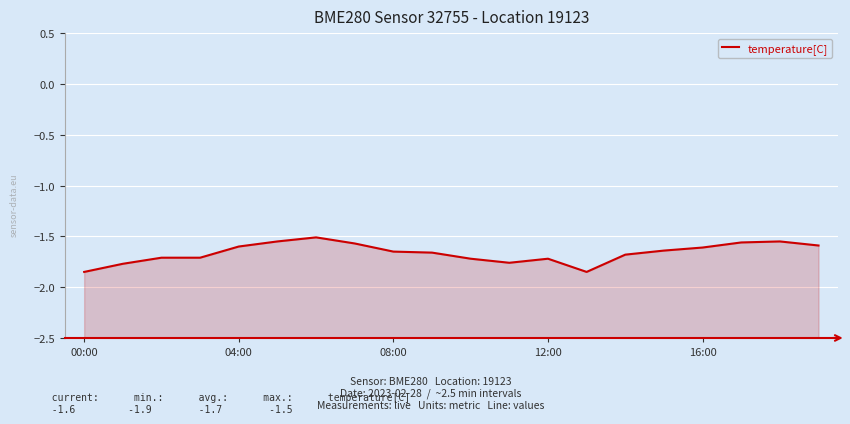

What is the label of the 1st point from the left?

00:00